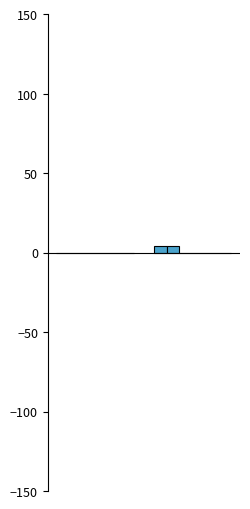

Reading right to left, list all the values displayed in this chart.

total-domains: 4	0
total-nameservers: 4	0
net-adds-1-yr: 0	0
net-adds-2-yr: 0	0
net-adds-3-yr: 0	0
net-adds-4-yr: 0	0